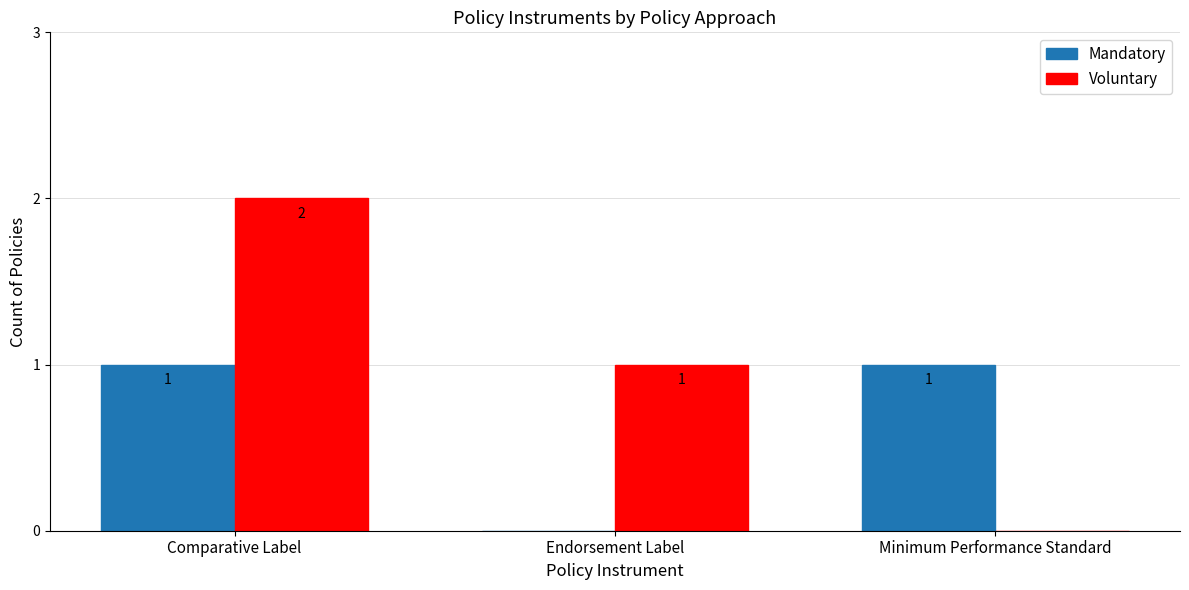

The value of Mandatory at Comparative Label is 2. True or false?

False